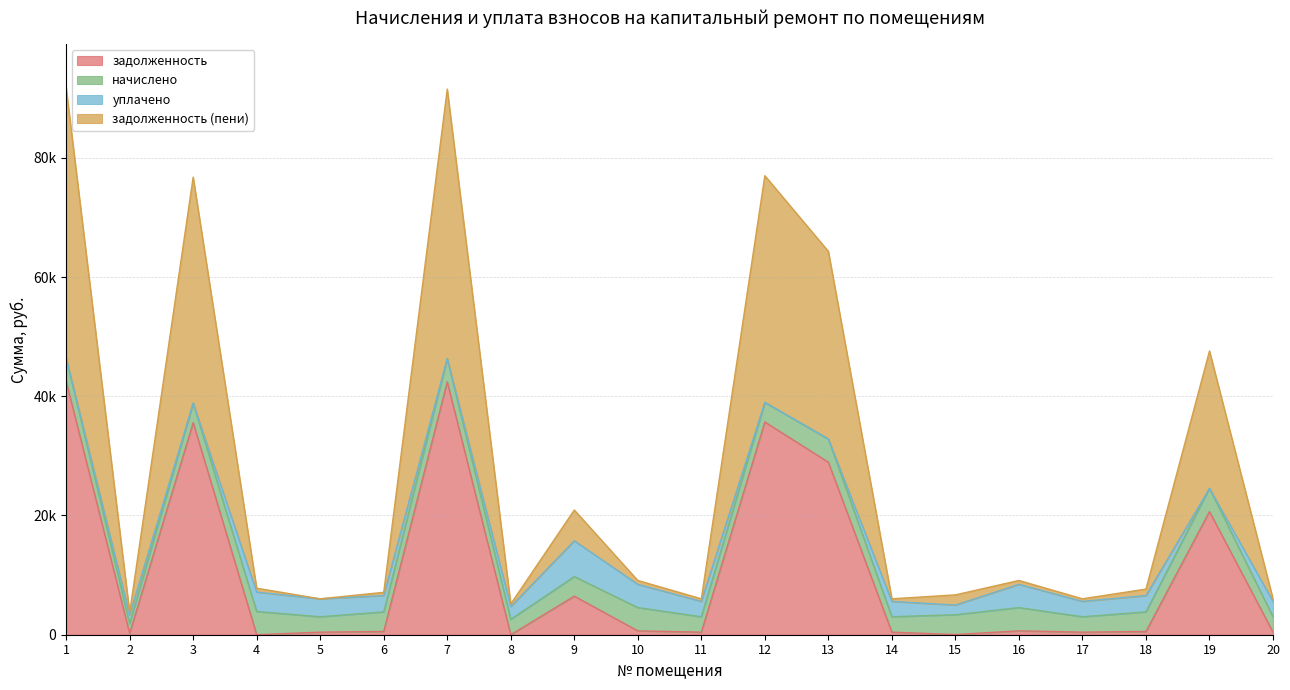

Does the chart display data point markers on the line(s)?

No